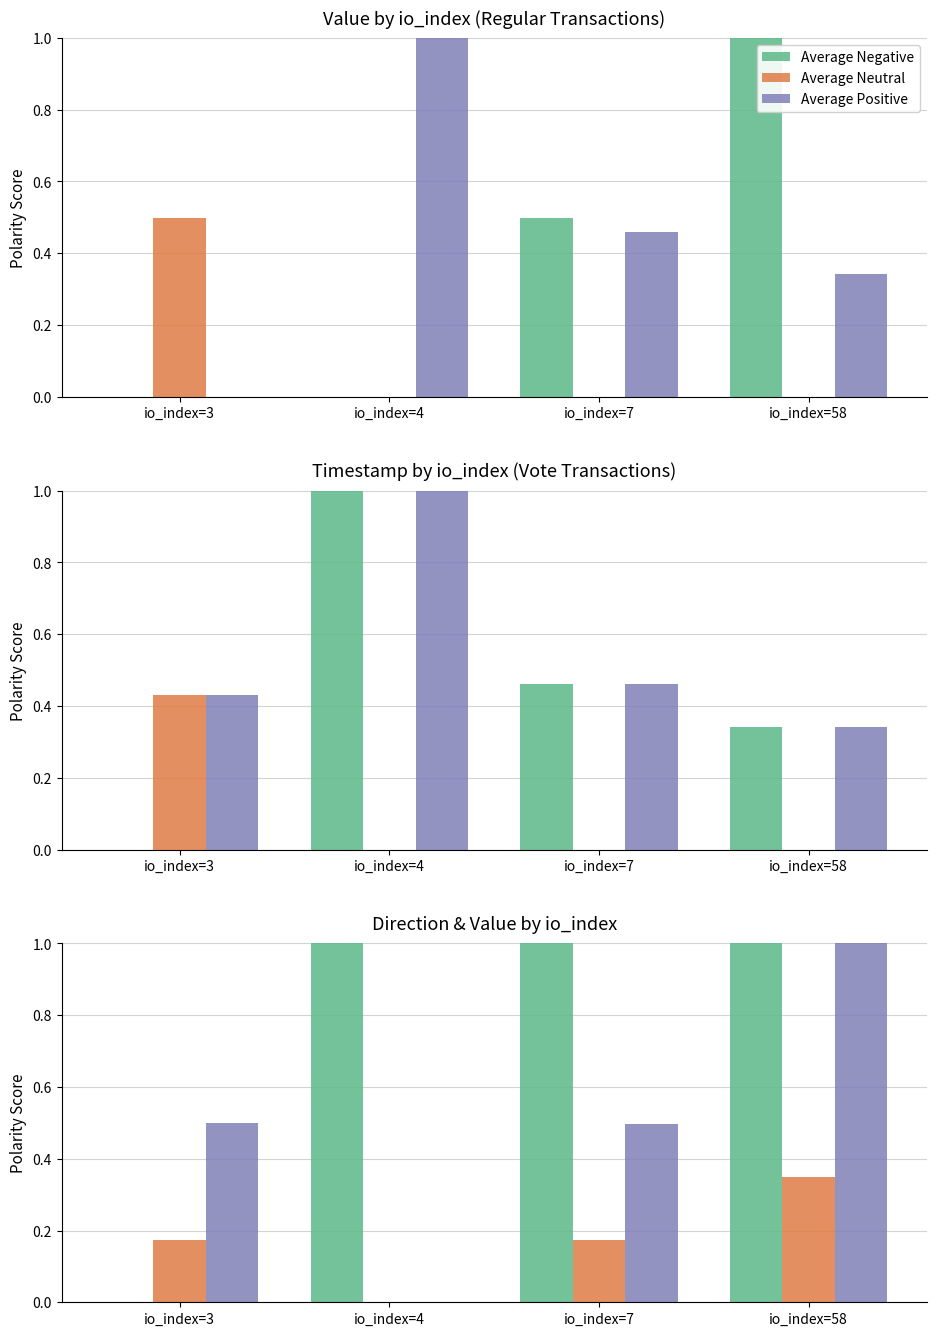

List the series in order of their overall mean, highest first.

Average Negative, Average Positive, Average Neutral